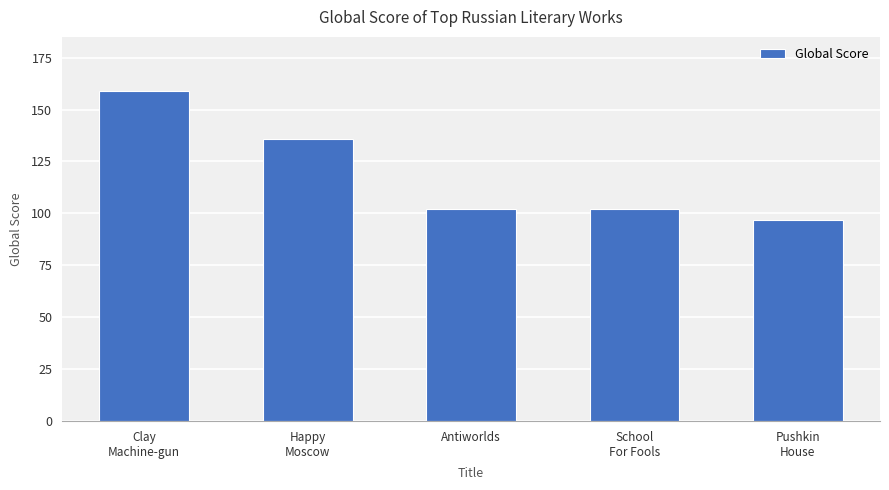

The value at School
For Fools is 102. True or false?

True